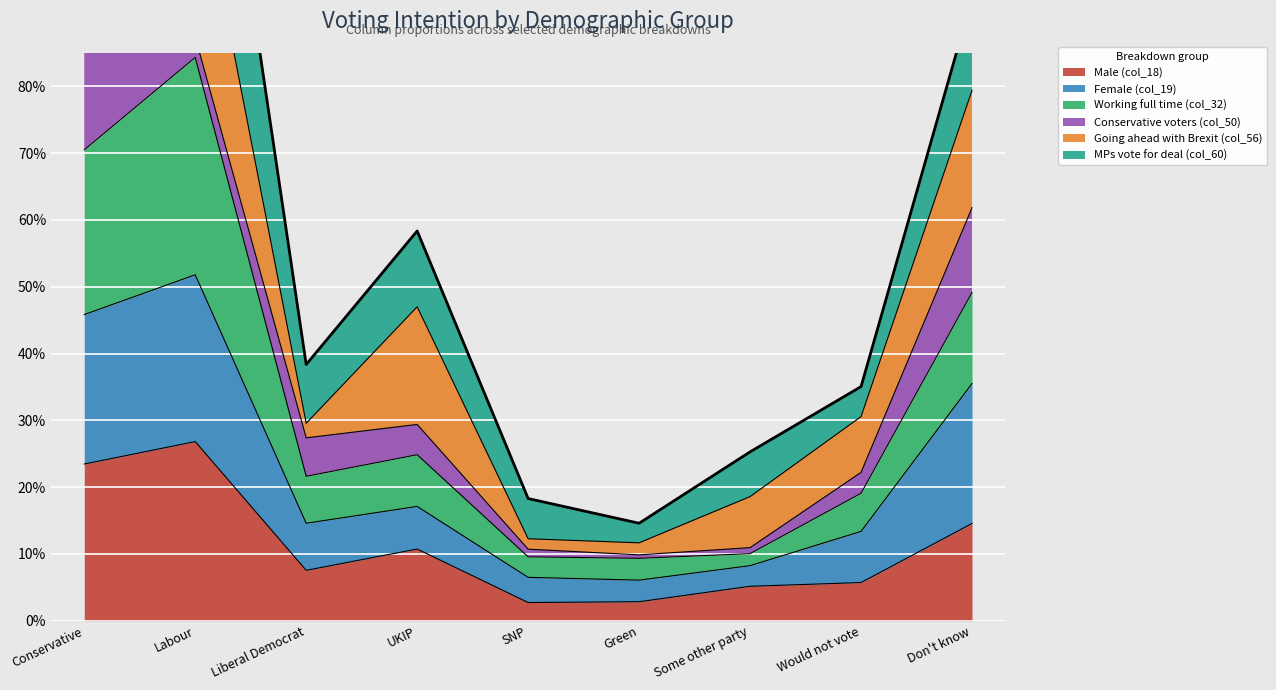

List the labels in order of Male (col_18) value, largest first.

Labour, Conservative, Don't know, UKIP, Liberal Democrat, Would not vote, Some other party, Green, SNP